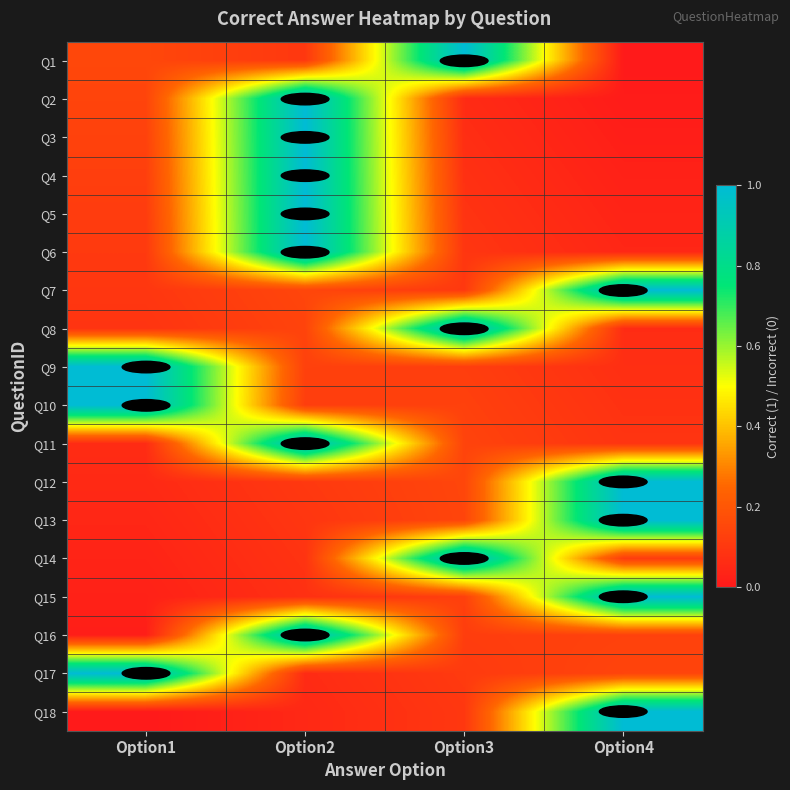

Between Option2 and Option3, which series saw the biggest shift?

Q2